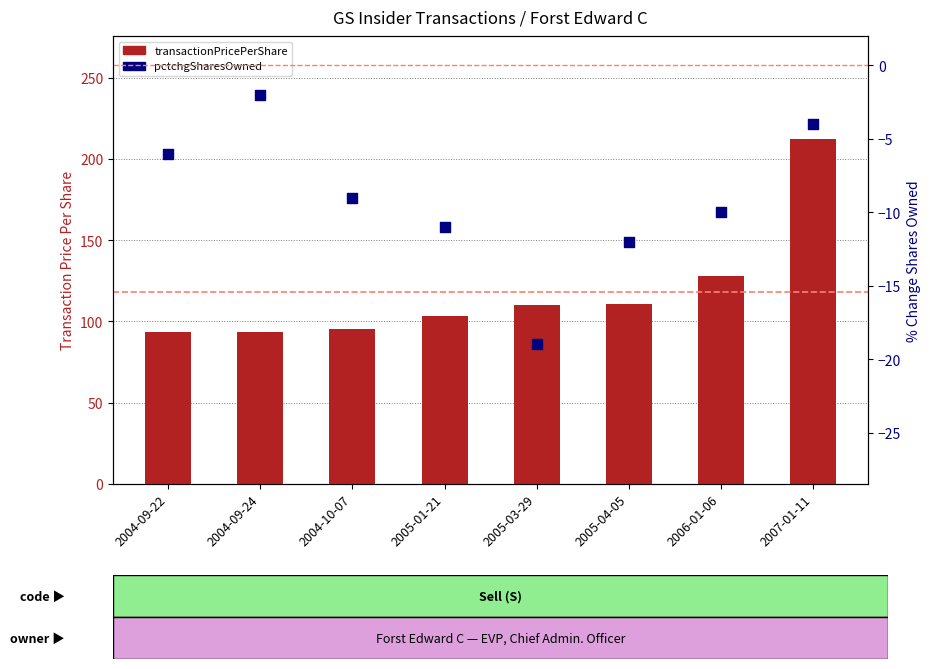

Which series contains the lowest Y value?

pctchgSharesOwned